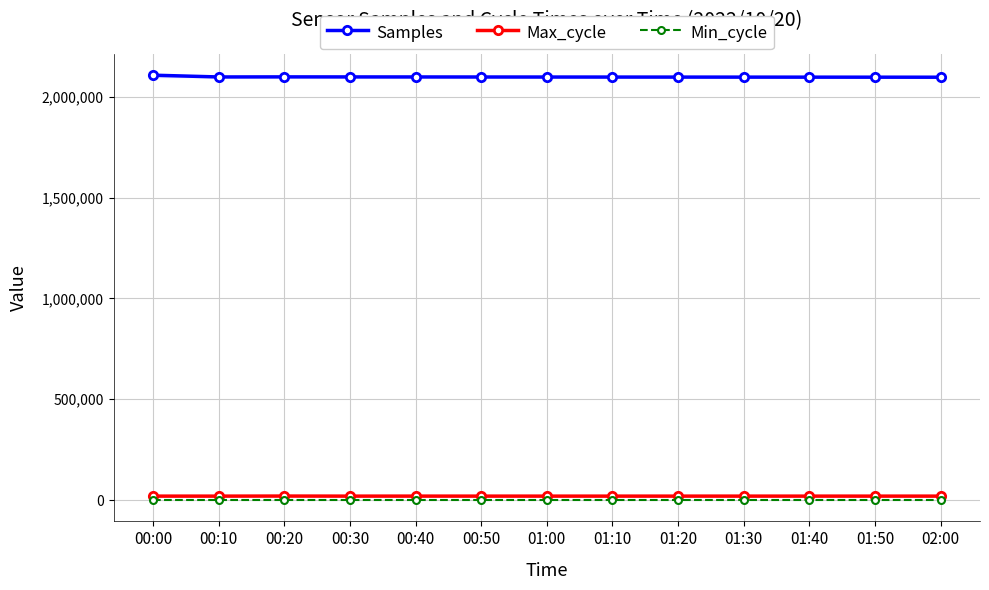

At which category is the sum across all series the highest?

00:00